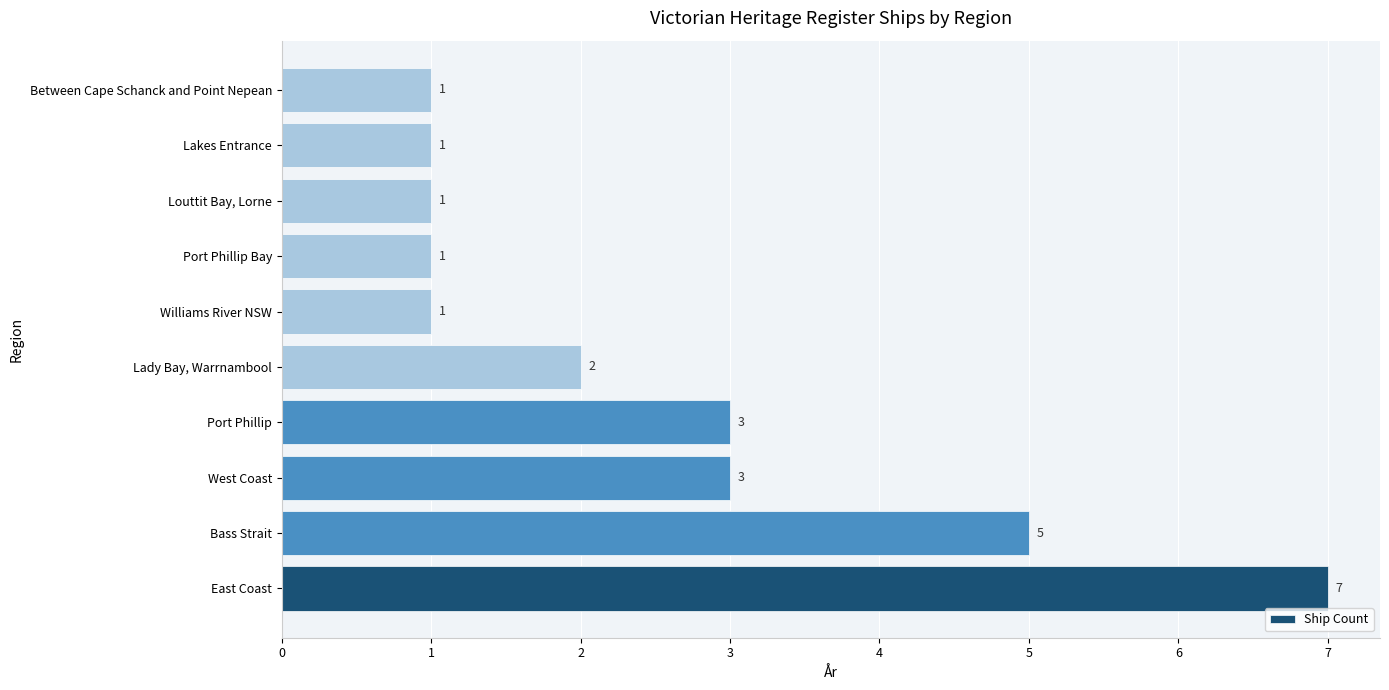

Approximately how many times larger is the value at Lakes Entrance compared to Port Phillip?

0.3